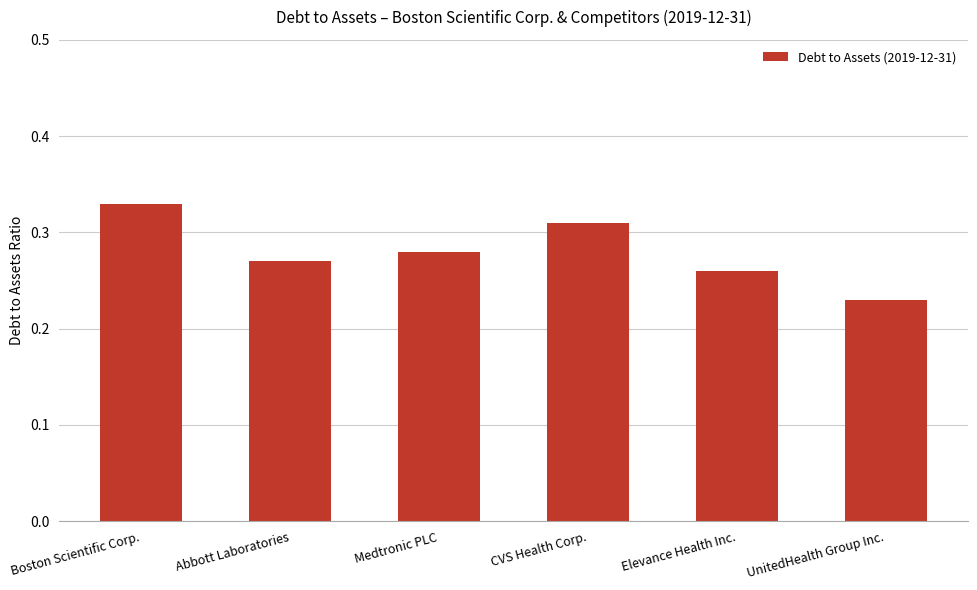

What is the sum of all values?

1.7